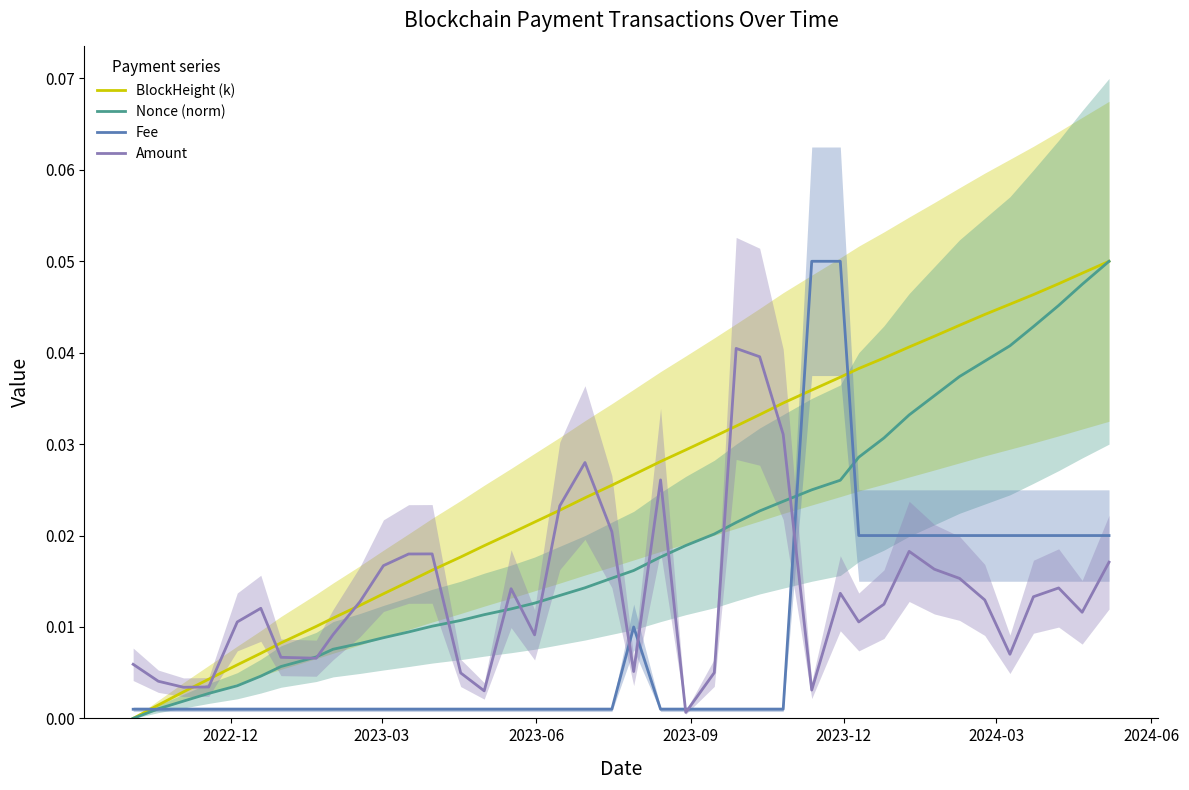

What is the highest value of the Nonce (norm) series?

0.1